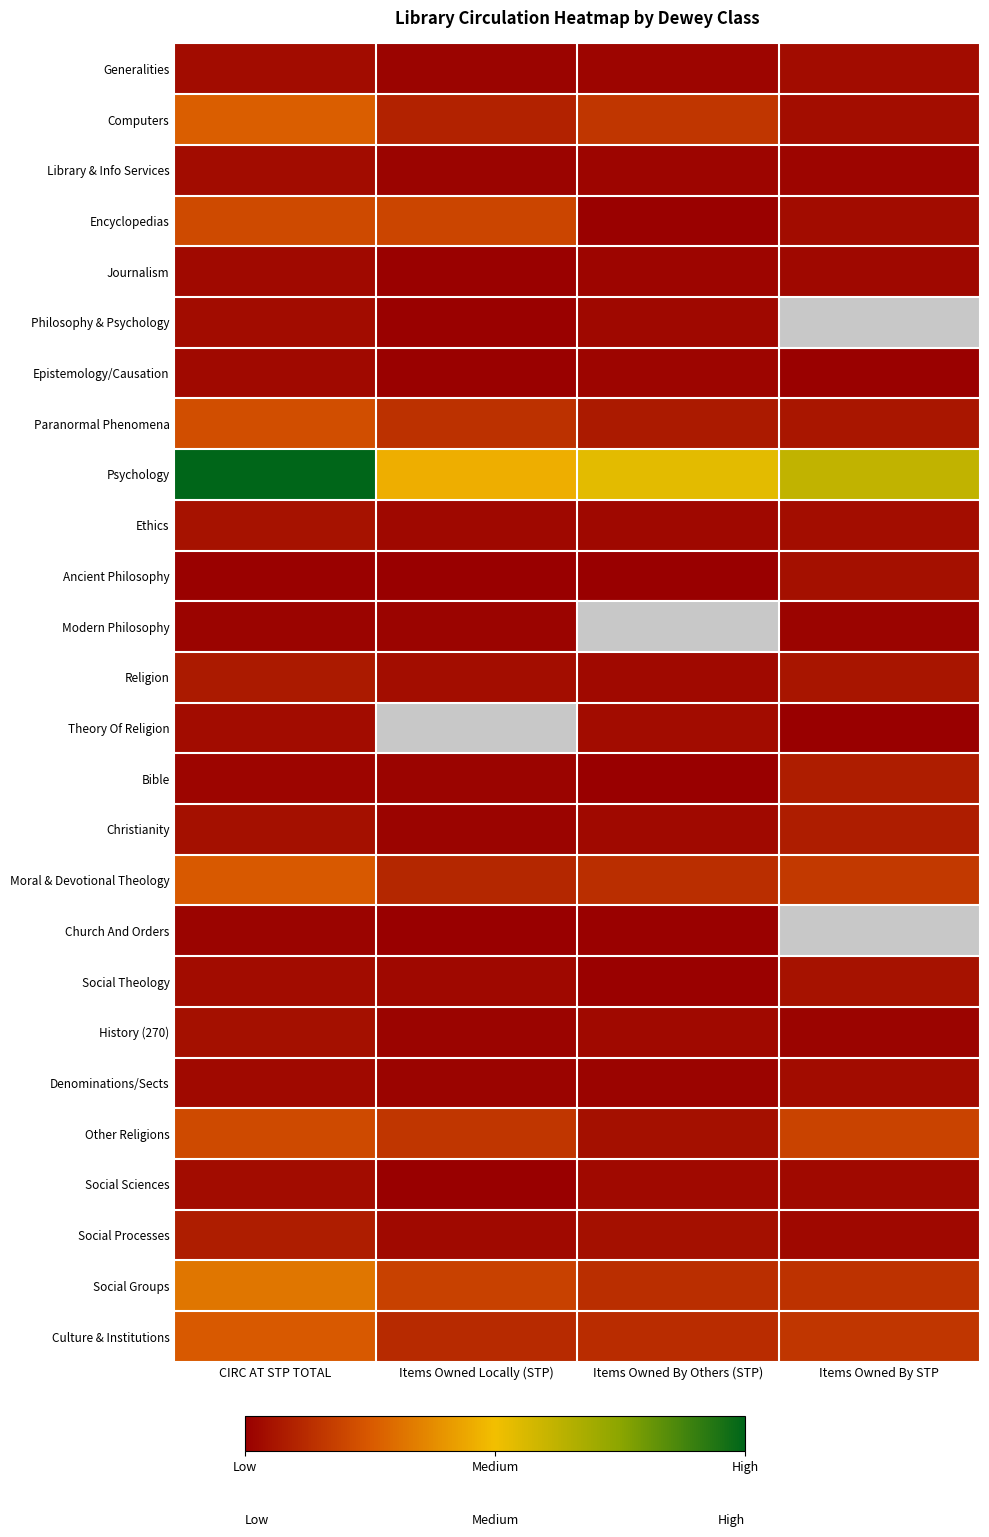

What is the spread (max minus min) of values at Items Owned By Others (STP)?

90.0